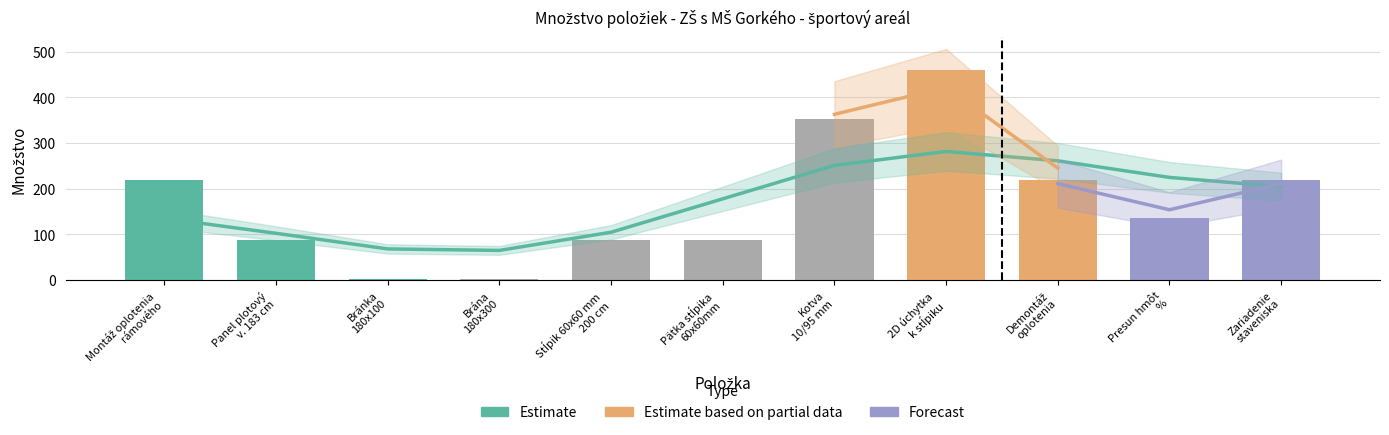

Rank the categories by value from highest to lowest.

2D úchytka
k stĺpiku, Kotva
10/95 mm, Montáž oplotenia
rámového, Demontáž
oplotenia, Zariadenie
staveniska, Presun hmôt
%, Panel plotový
v. 183 cm, Stĺpik 60x60 mm
200 cm, Pätka stĺpika
60x60mm, Bránka
180x100, Brána
180x300